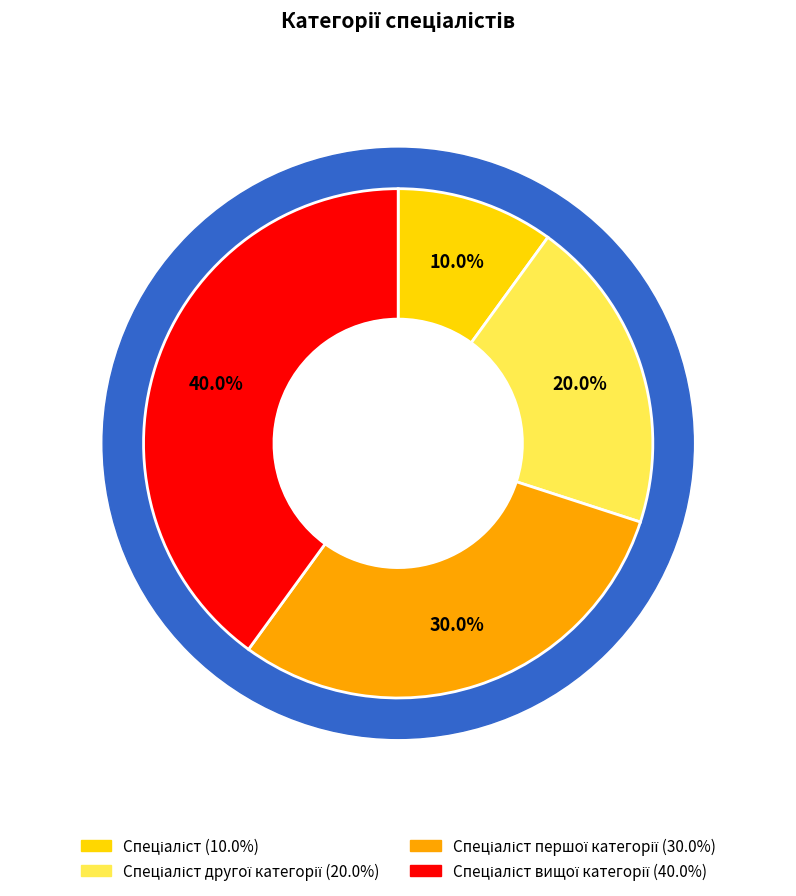

What portion of the pie excludes Спеціаліст?

90.0%